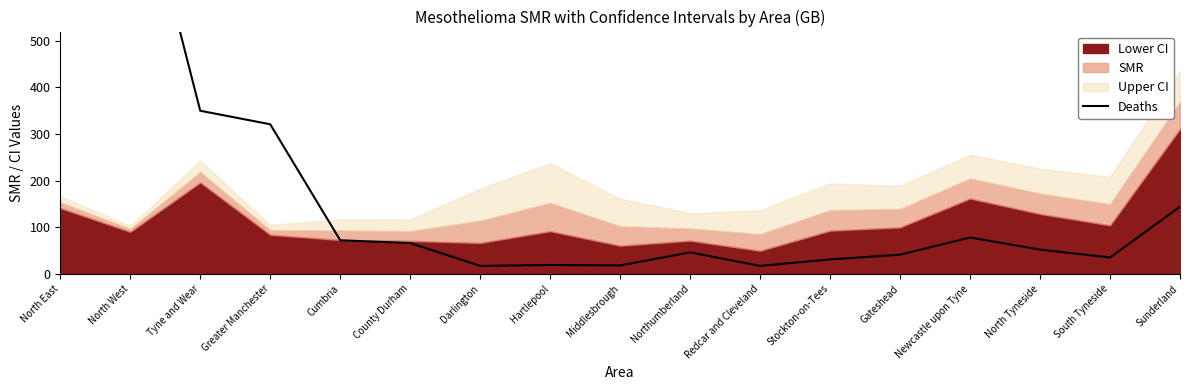

True or false: the data shows 49 at South Tyneside.

False